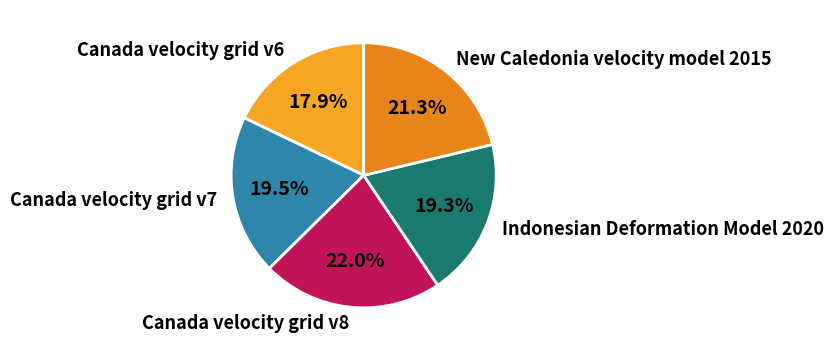

How many slices are in this pie chart?

5